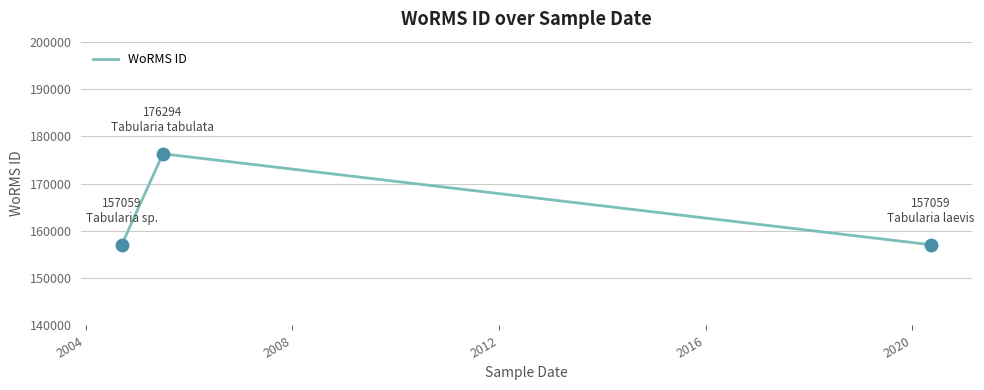

What is the greatest value displayed?

176294